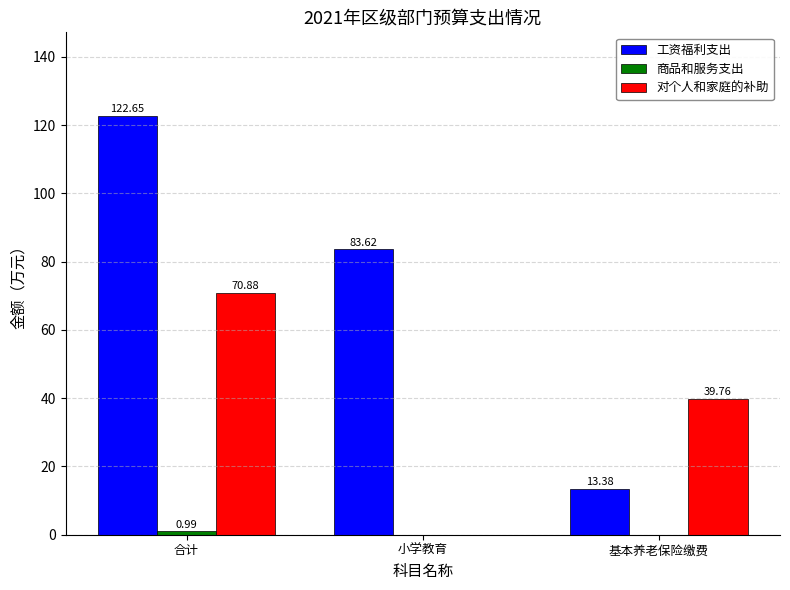

At which label does 工资福利支出 first exceed 83?

合计